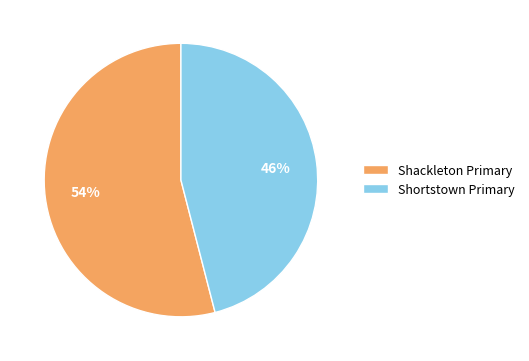

True or false: Shackleton Primary accounts for 54% of the total.

True